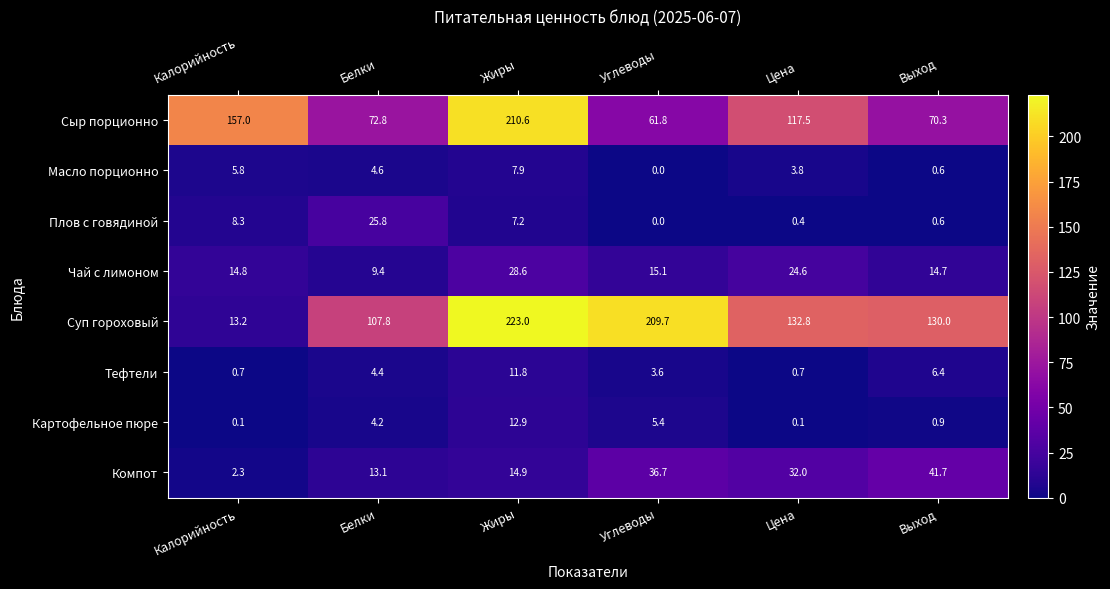

Which series has the largest total across all categories?

Суп гороховый